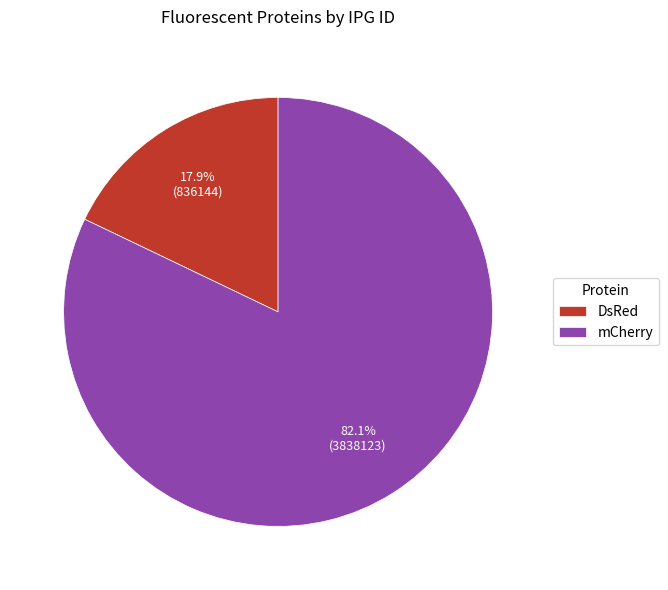

Between DsRed and mCherry, which is larger?

mCherry